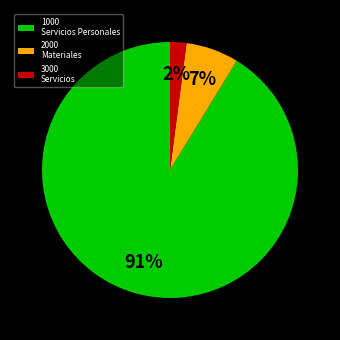

Is it true that 1000 Servicios Personales is 81% of the pie?

False